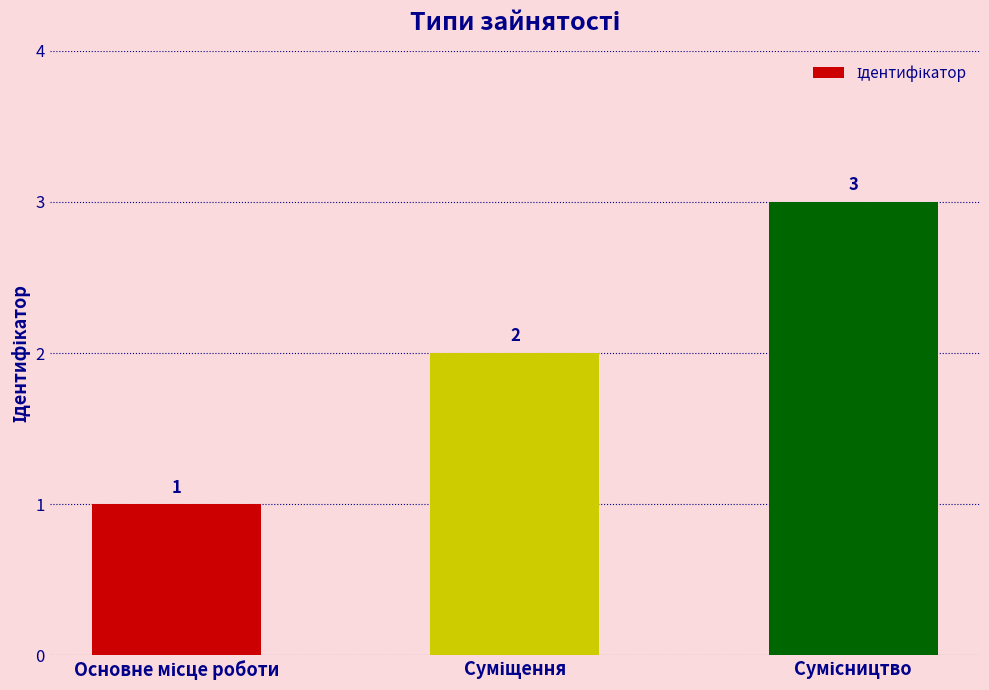

What is the greatest value displayed?

3